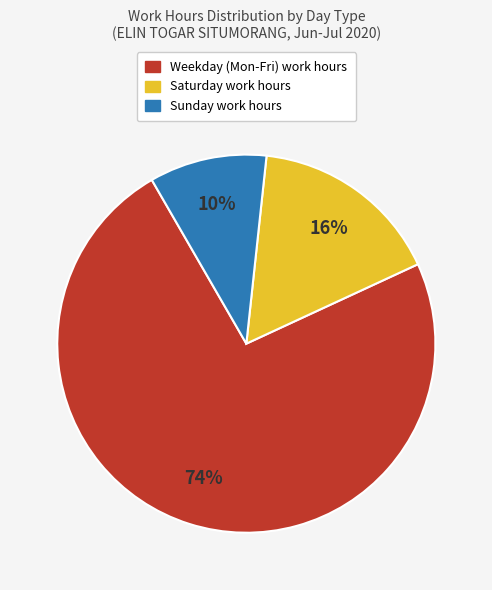

To the nearest percent, what is the difference between the largest and smallest slice percentages?

64%